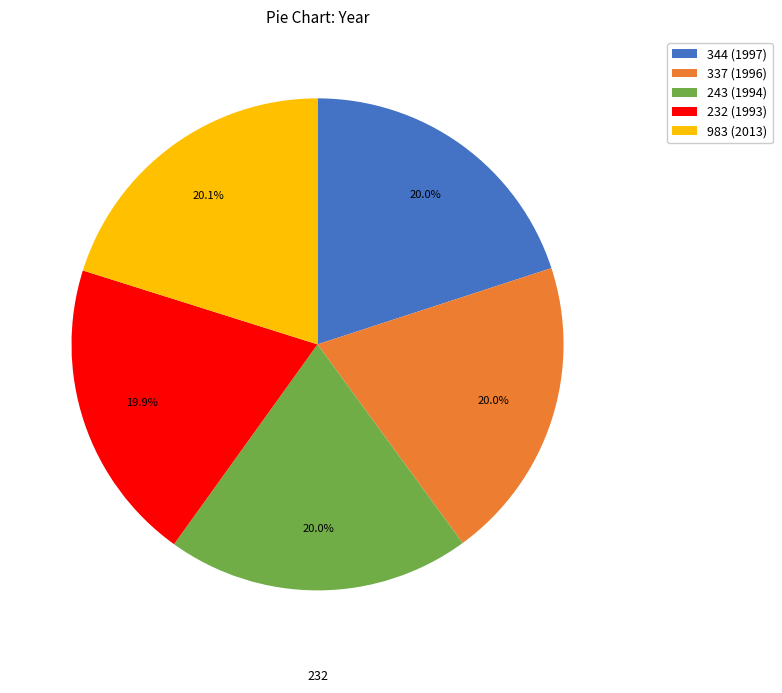

What is the ratio of the value at 344 (1997) to the value at 983 (2013)?

1.0